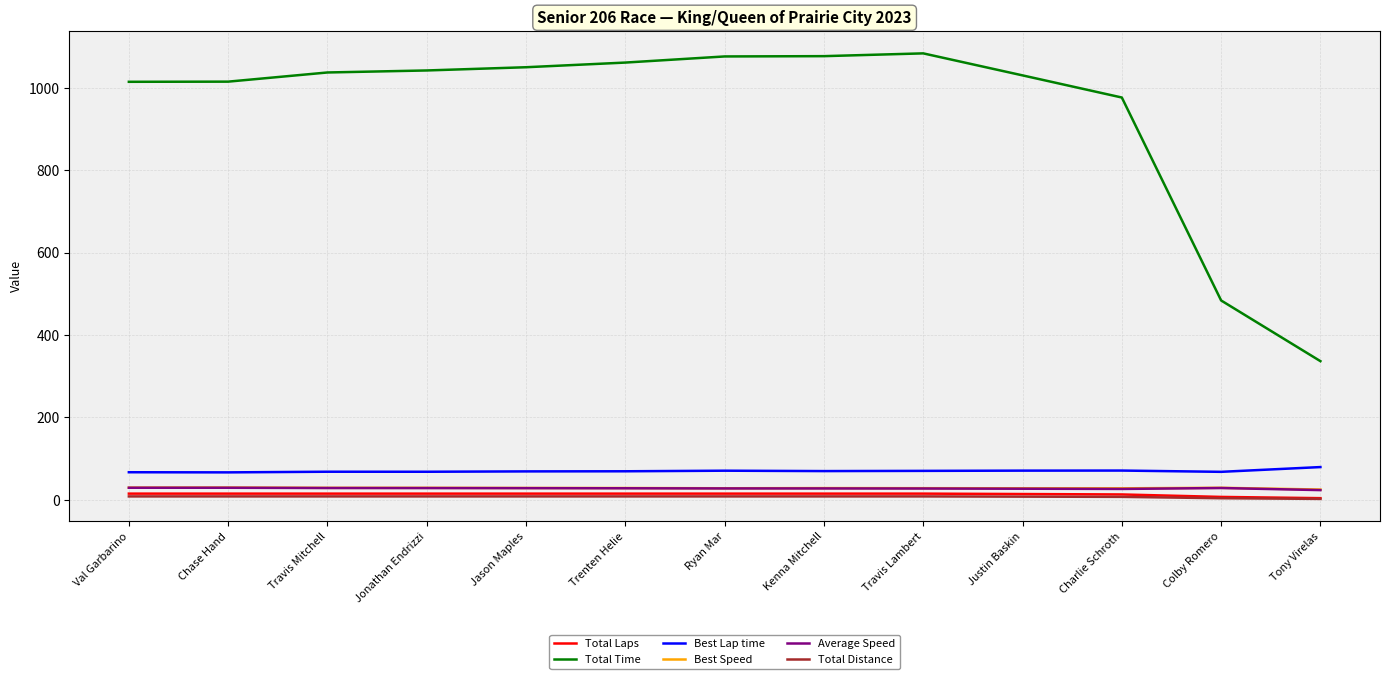

What is the spread (max minus min) of values at Kenna Mitchell?

1068.5